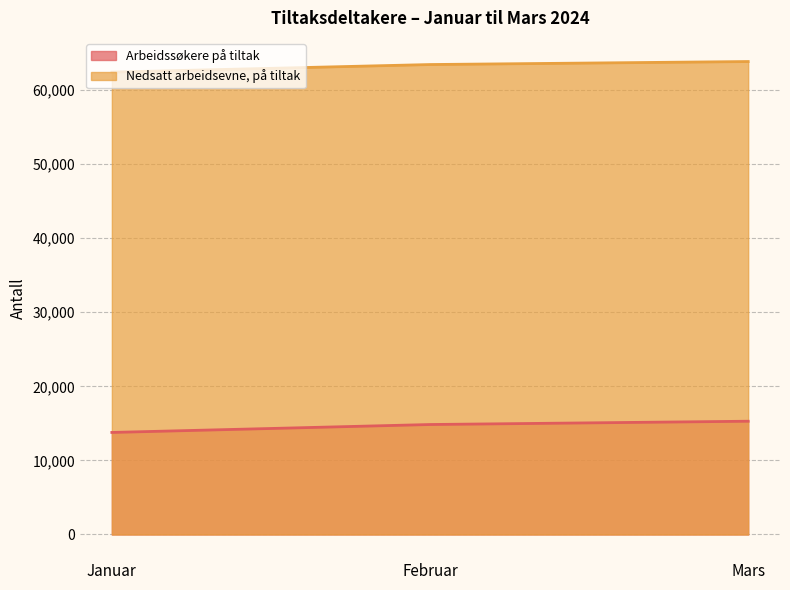

The value of Nedsatt arbeidsevne, på tiltak at Februar is 16721. True or false?

False